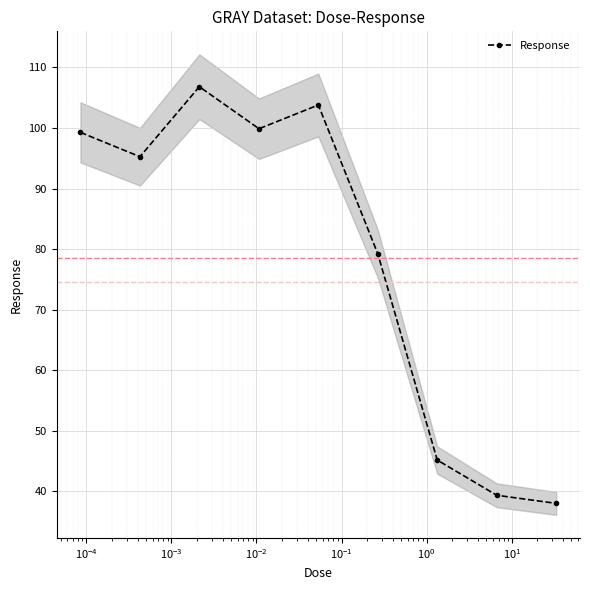

What is the value of the Response point at the 4th from the left?

99.9